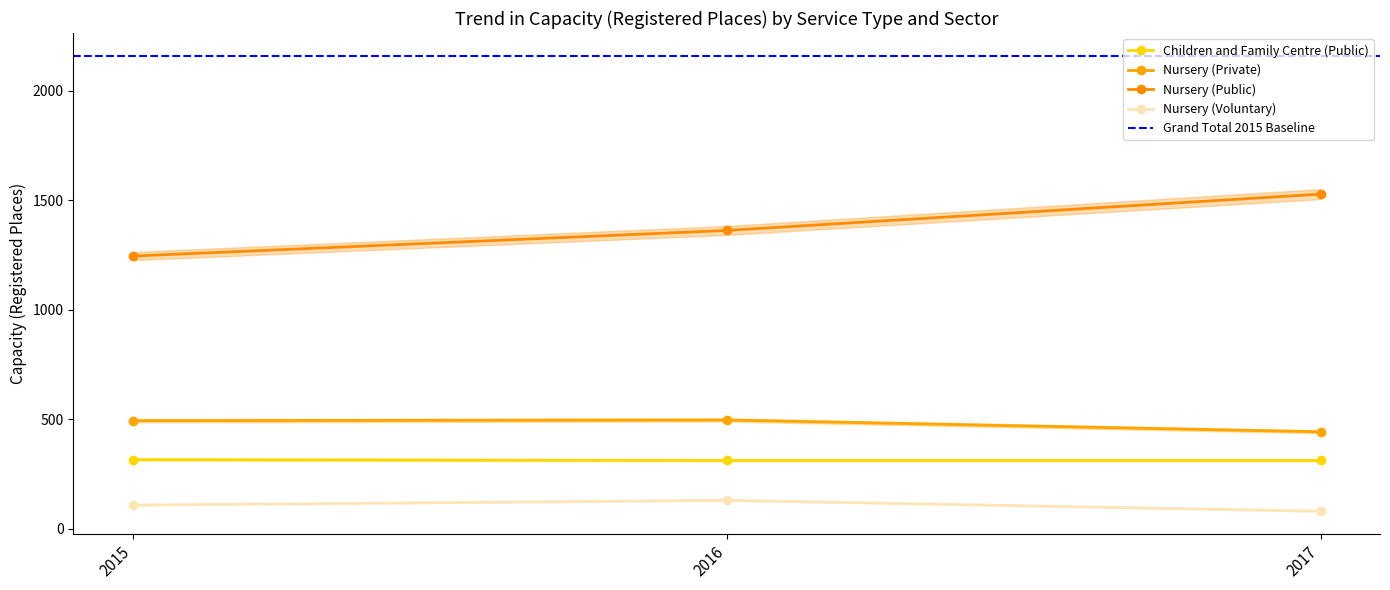

Between 2017 and 2016, which is larger?

2017